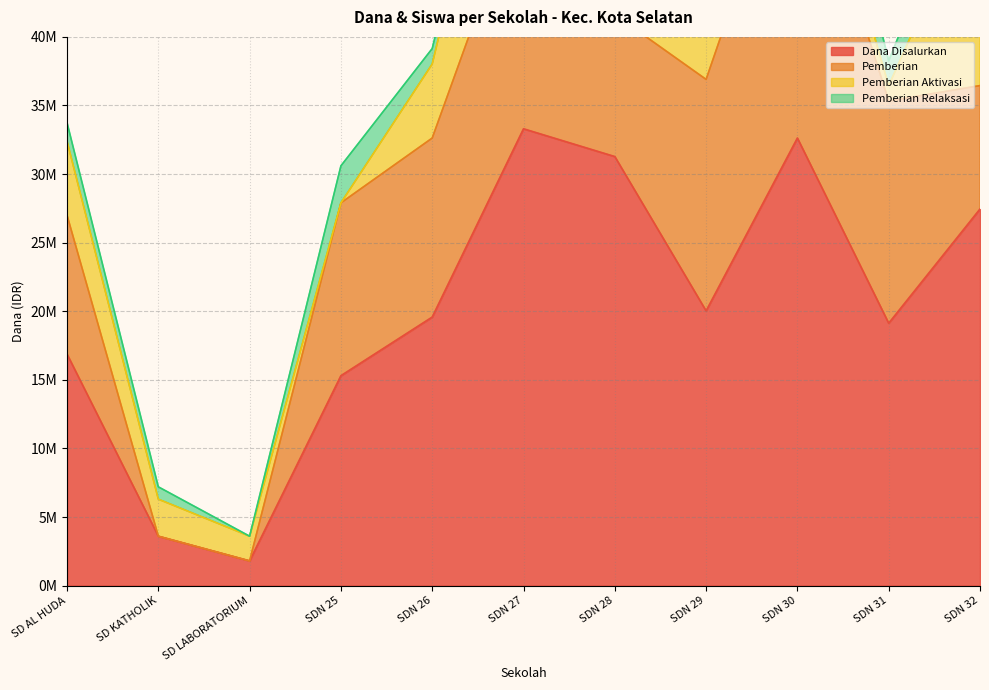

Between SDN 25 and SDN 32, which is larger?

SDN 32